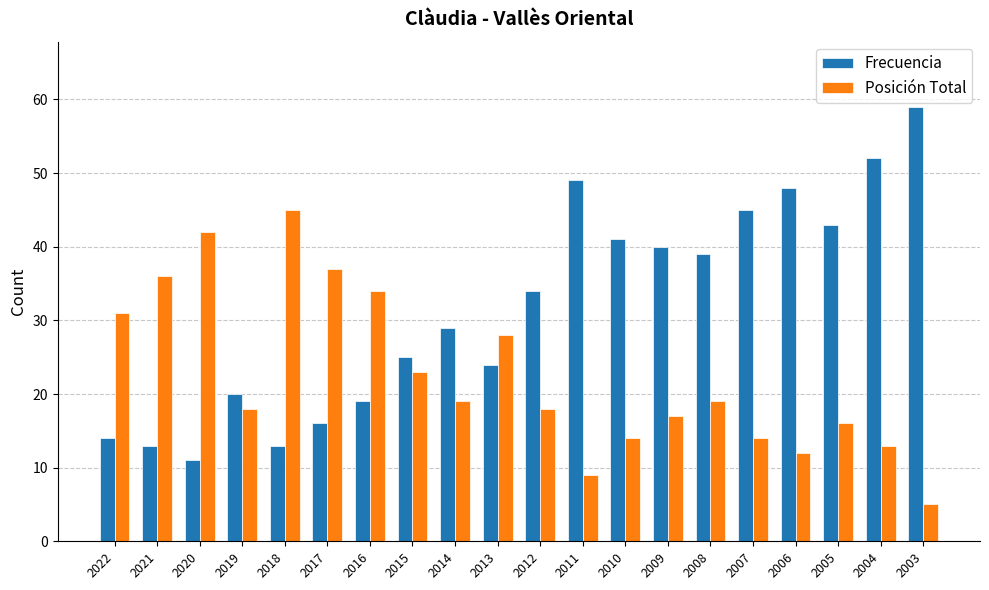

Reading left to right, what are all the values shown in this chart?

Frecuencia: 14	13	11	20	13	16	19	25	29	24	34	49	41	40	39	45	48	43	52	59
Posición Total: 31	36	42	18	45	37	34	23	19	28	18	9	14	17	19	14	12	16	13	5